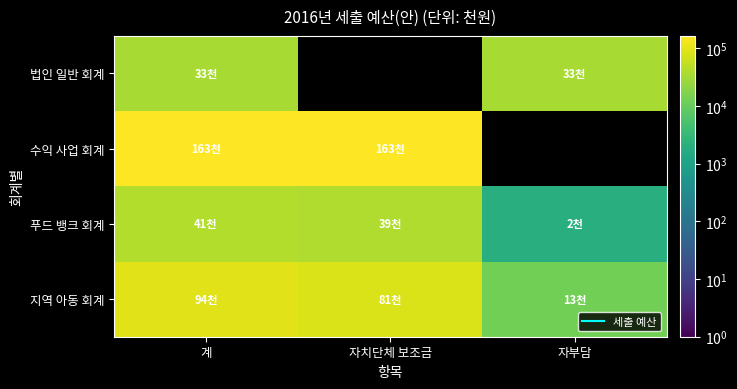

At which category does the chart reach its peak across all series?

계